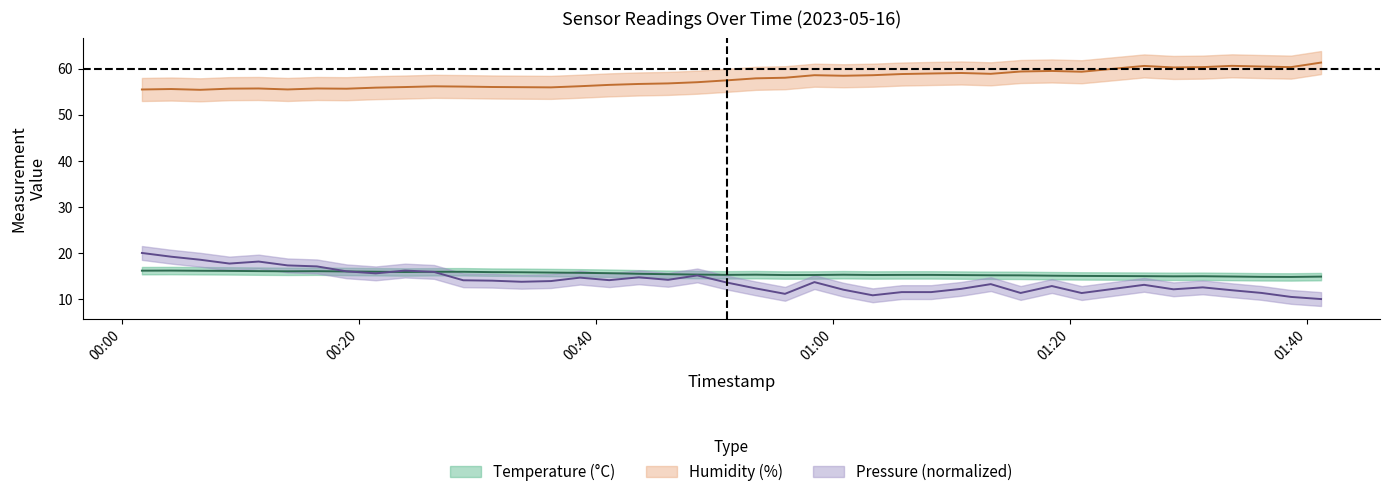

Does the chart display data point markers on the line(s)?

No